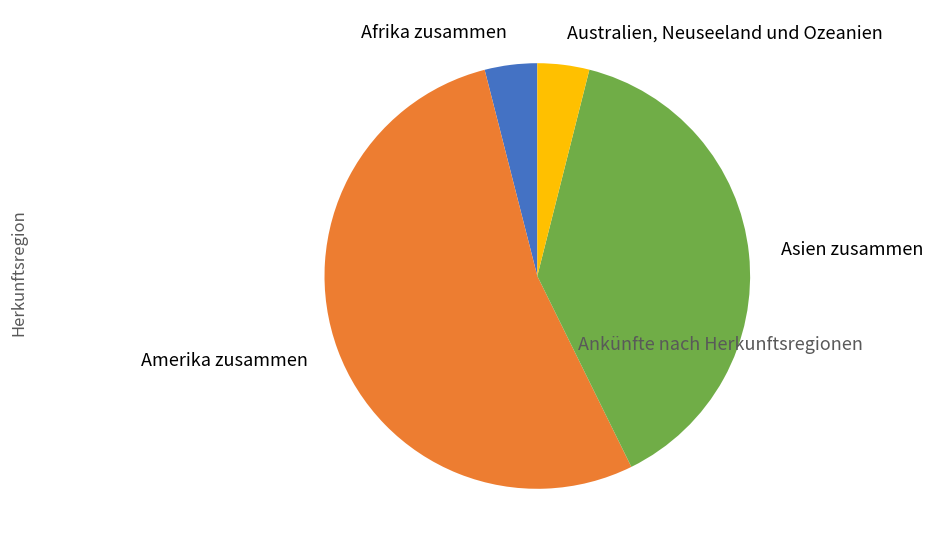

Which has a higher value, Australien, Neuseeland und Ozeanien or Amerika zusammen?

Amerika zusammen